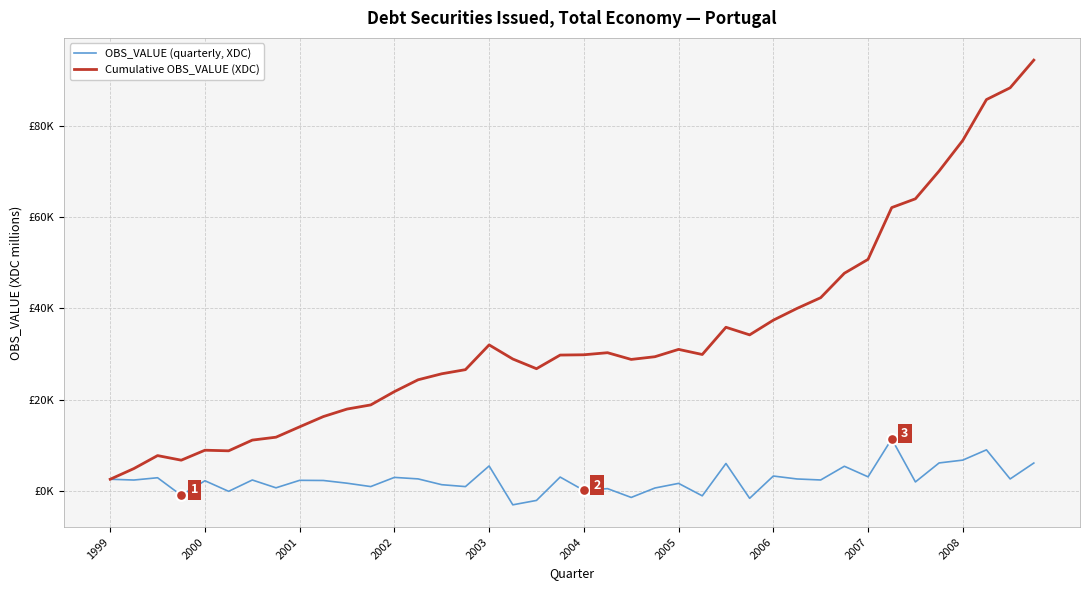

Does the chart have visible grid lines?

Yes